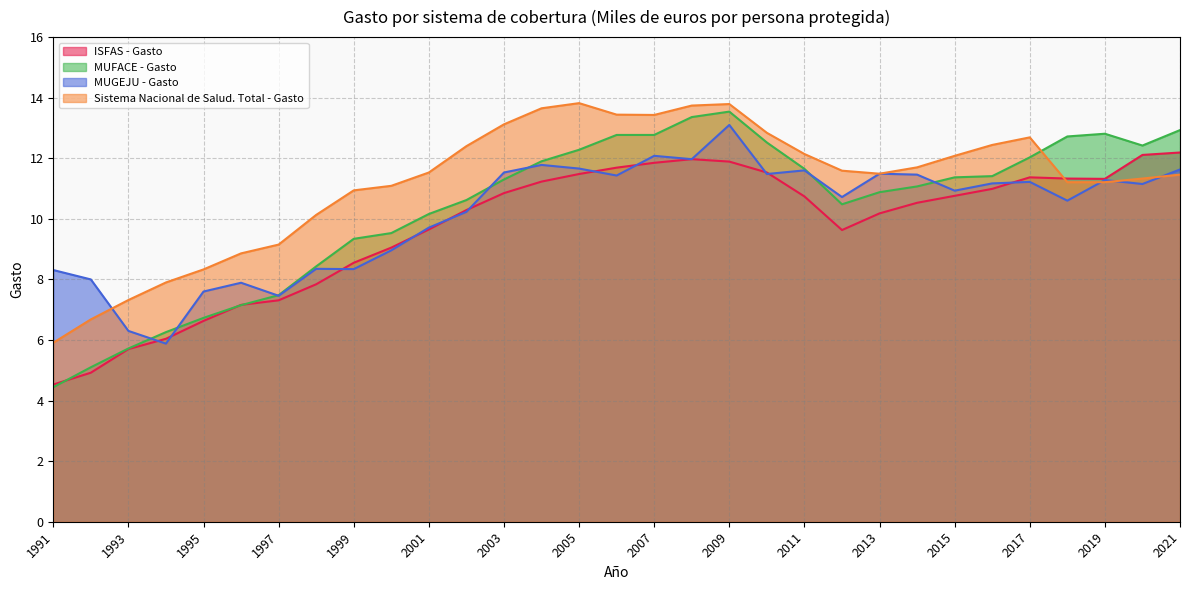

How many lines are shown in the chart?

4